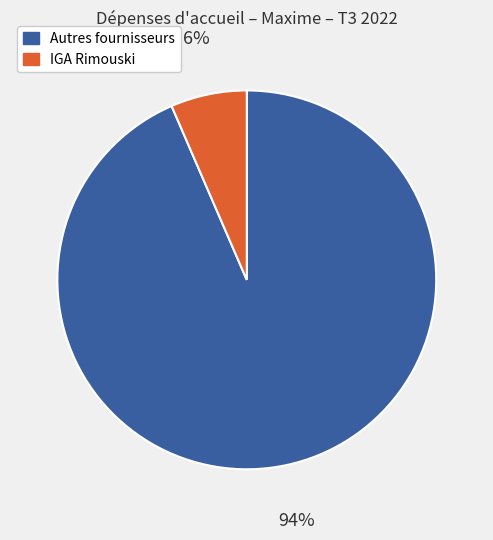

To the nearest percent, what is the average slice percentage?

50%